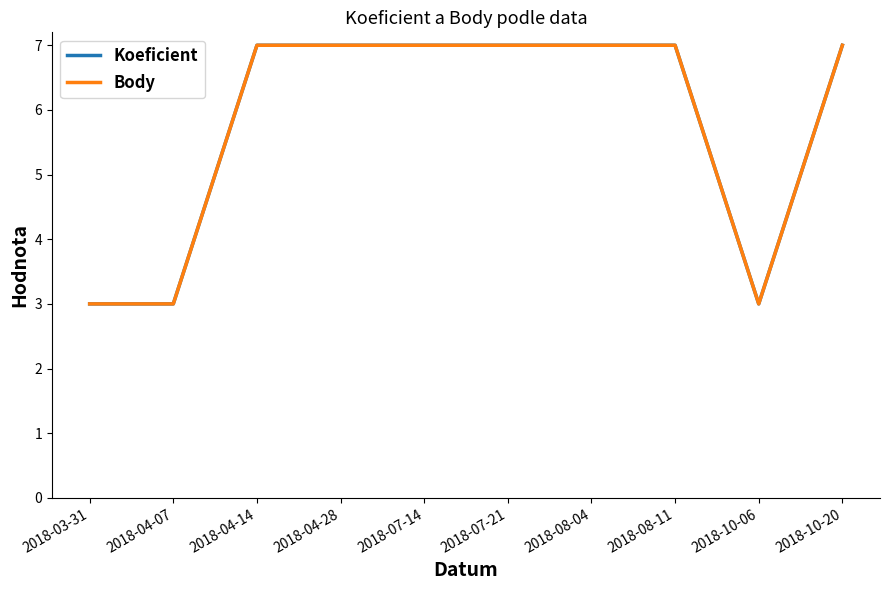

Does the chart have visible grid lines?

No